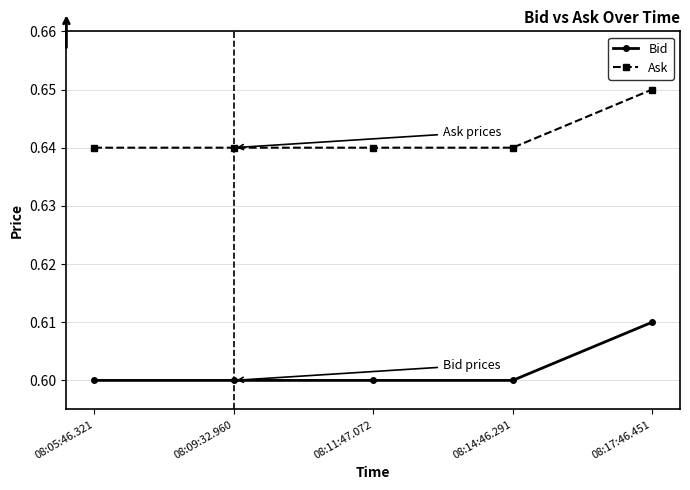

At which category is the sum across all series the highest?

08:17:46.451